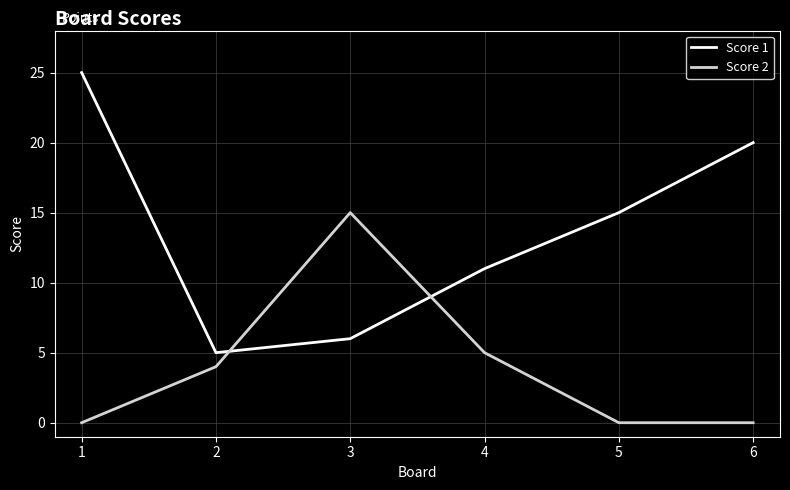

What is the sum of all Score 2 values?

24